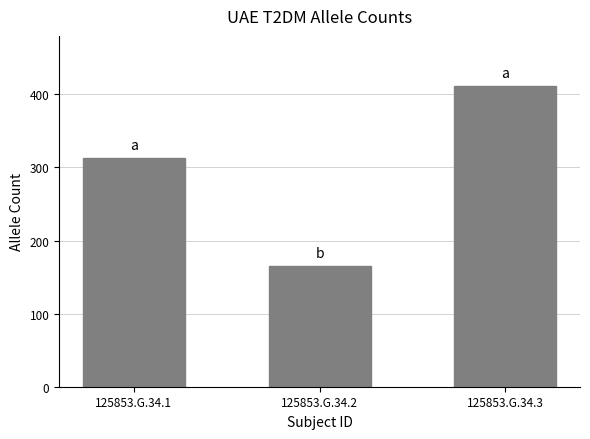

List the labels in order of value, smallest first.

125853.G.34.2, 125853.G.34.1, 125853.G.34.3